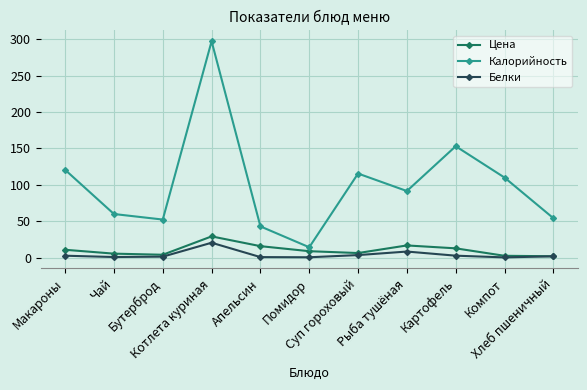

Which series has the largest total across all categories?

Калорийность